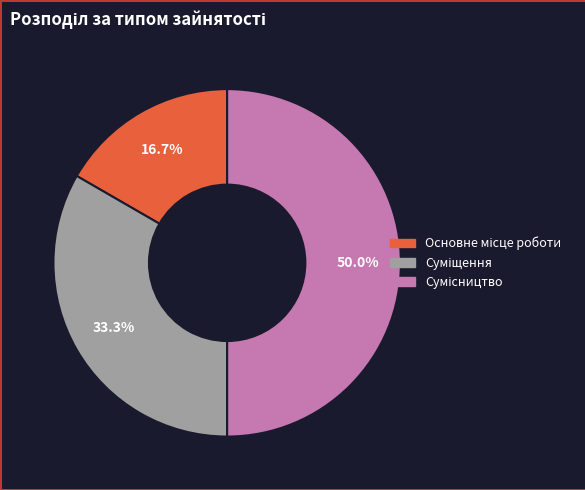

Count the number of slices in the pie.

3